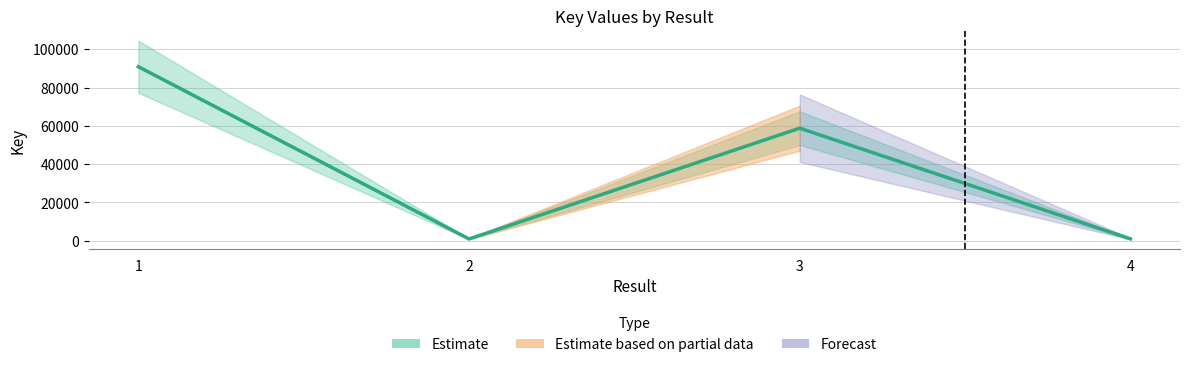

True or false: the data has more than 0 interior local peaks.

True